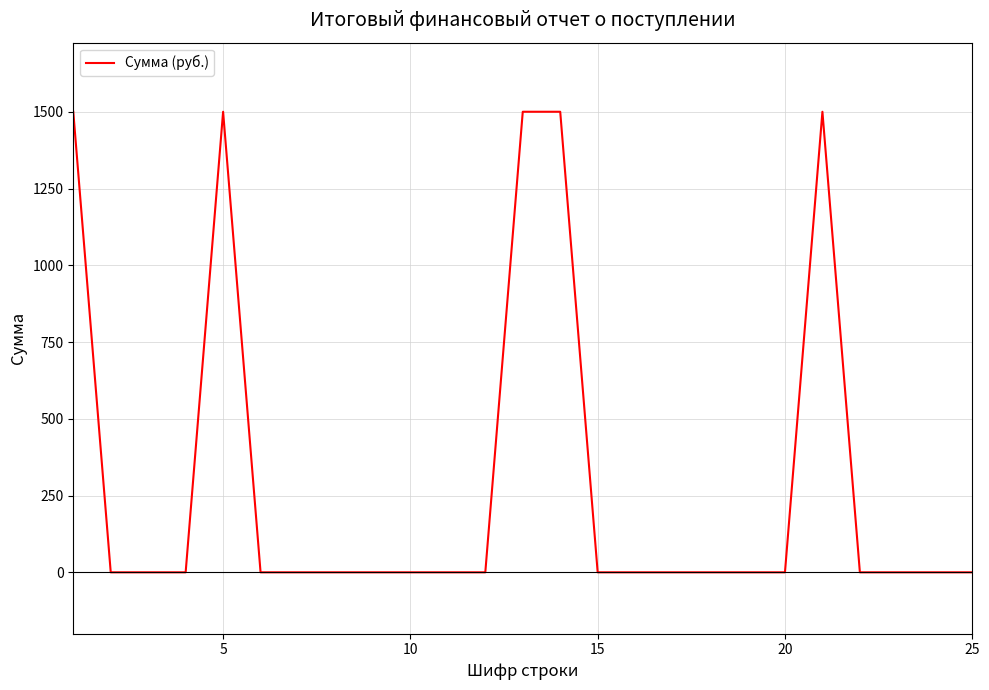

What is the sum of all values?

7500